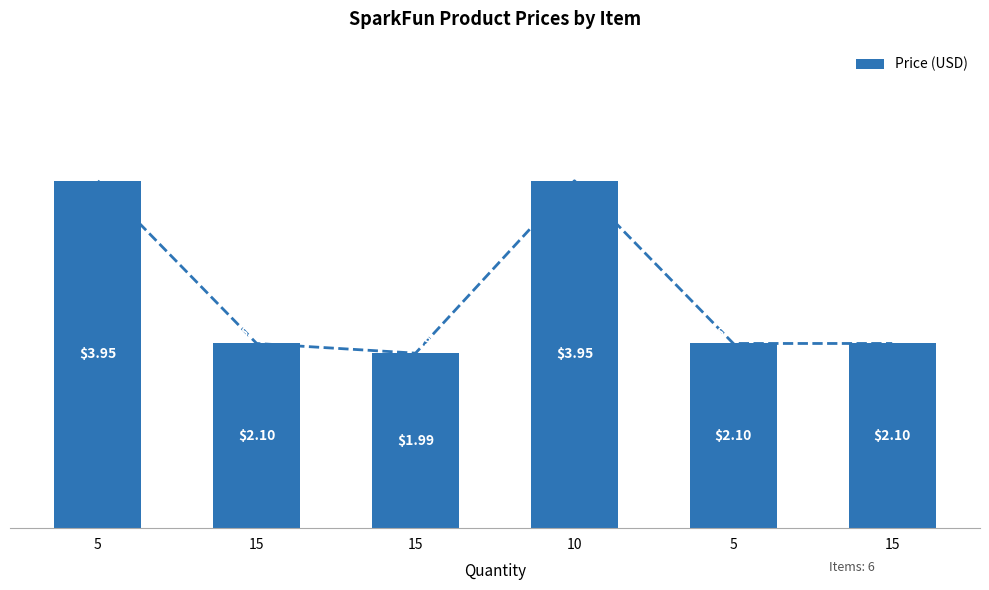

Is it true that the value at 15 is 2.1?

True